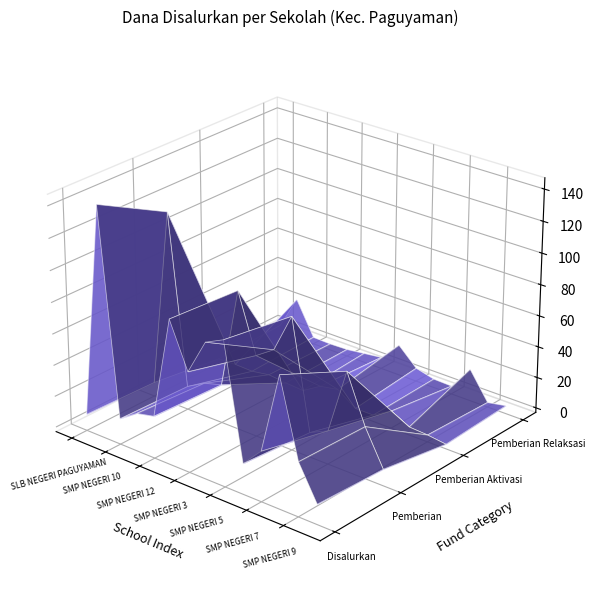

Reading left to right, list all the values displayed in this chart.

Disalurkan: 7500000	144000000	13500000	21375000	24000000	89250000	60750000	83250000	88875000	16500000	28875000	80250000	31500000	9750000
Pemberian: 6000000	120375000	12000000	18375000	21750000	86250000	49125000	57000000	82125000	12750000	18375000	60375000	30000000	7500000
Pemberian Aktivasi: 0	375000	0	1875000	750000	0	7125000	9375000	1125000	1125000	8250000	2250000	1500000	0
Pemberian Relaksasi: 1500000	23250000	1500000	1125000	1500000	3000000	4500000	16875000	5625000	2625000	2250000	17625000	0	2250000